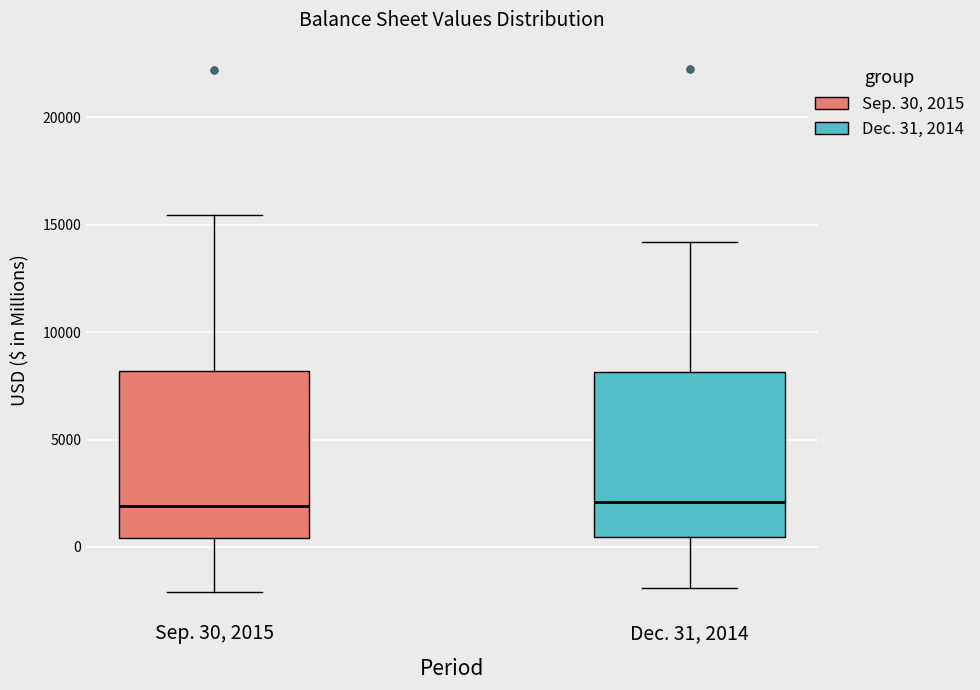

Where is the upper edge of the box for Sep. 30, 2015 on the y-axis? The values are not printed on the chart, so give them approximately, as read against the axis.

8000